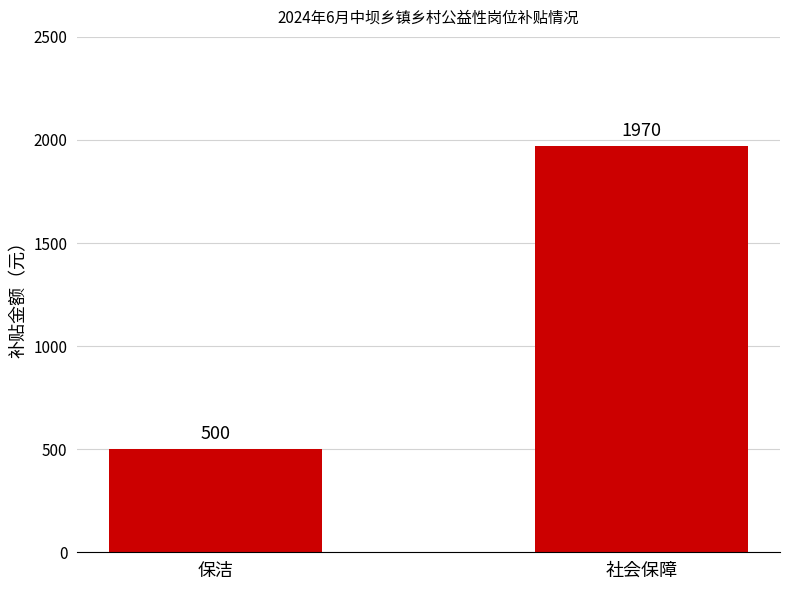

What is the label of the 2nd bar from the right?

保洁